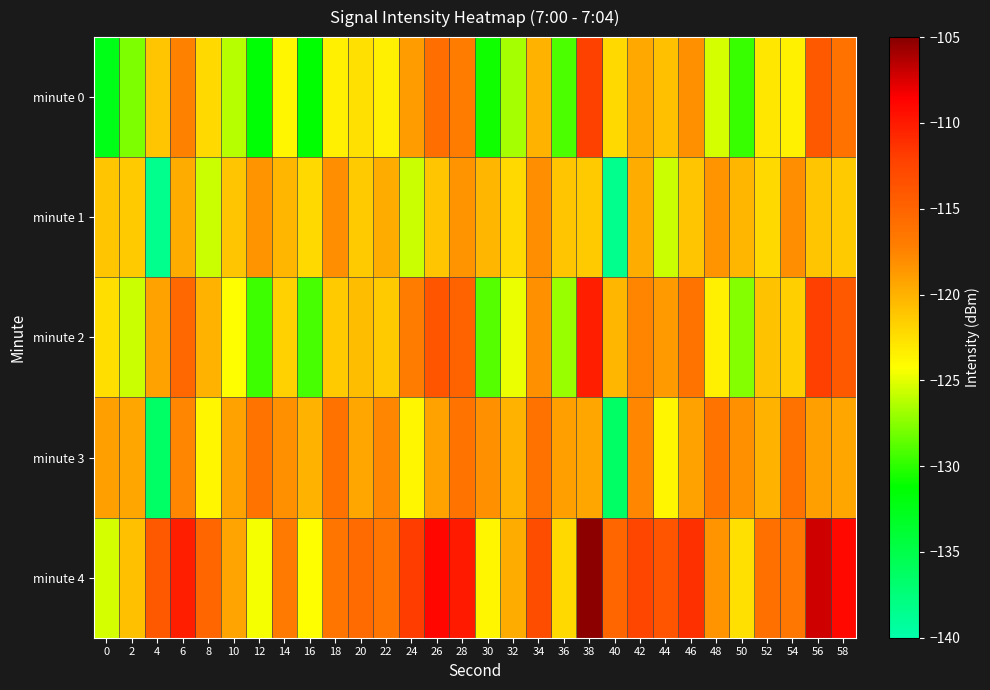

Which series has the largest range (max minus min)?

minute 1